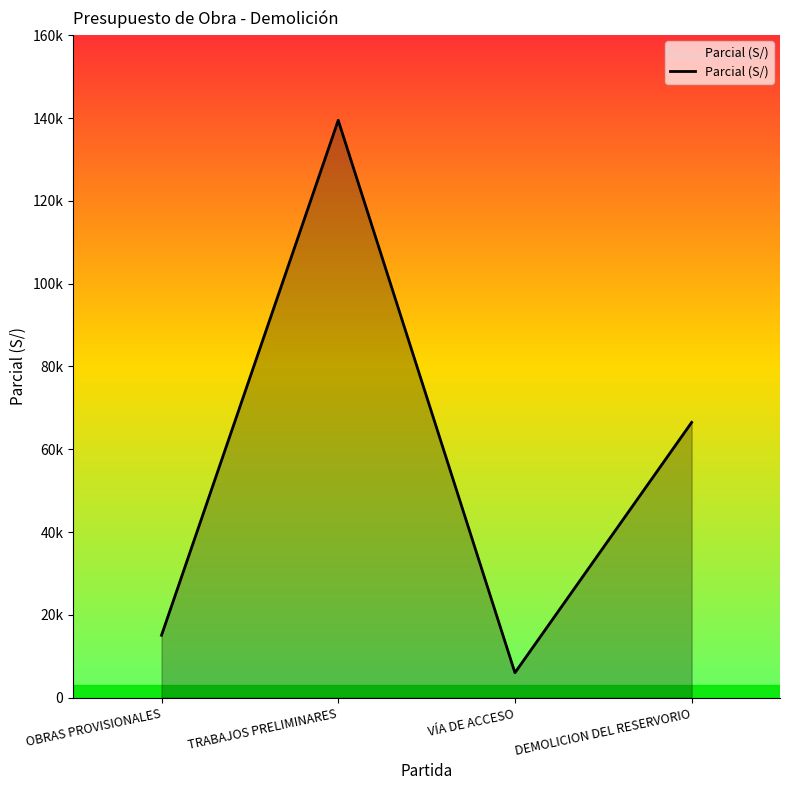

Between TRABAJOS PRELIMINARES and DEMOLICION DEL RESERVORIO, which is larger?

TRABAJOS PRELIMINARES